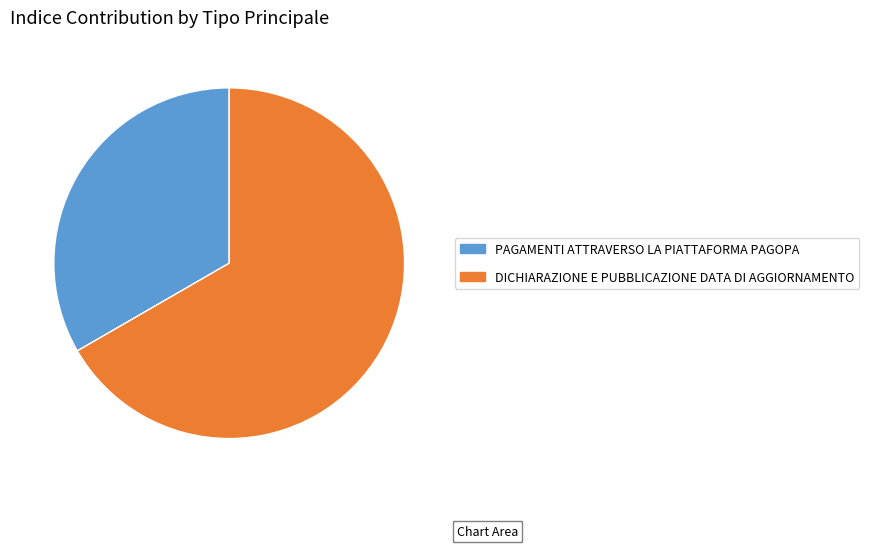

What is the ratio of the value at DICHIARAZIONE E PUBBLICAZIONE DATA DI AGGIORNAMENTO to the value at PAGAMENTI ATTRAVERSO LA PIATTAFORMA PAGOPA?

2.0